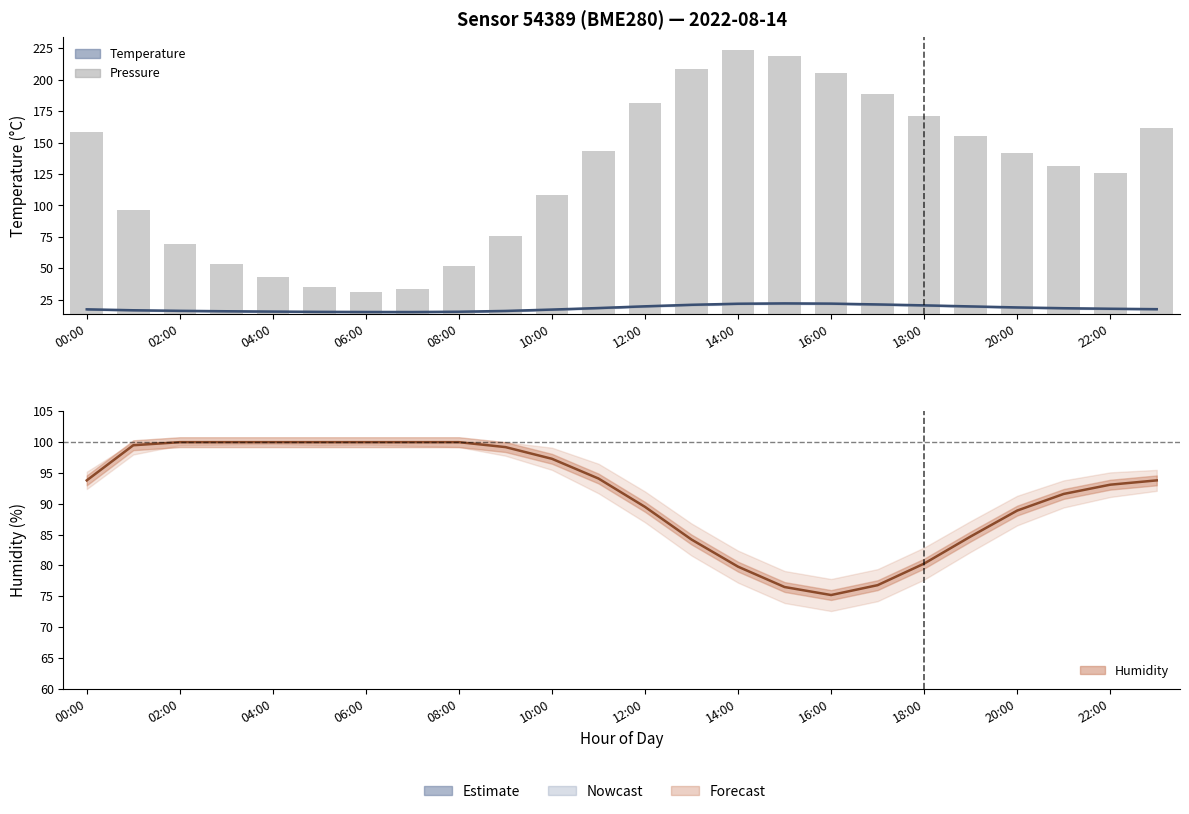

Are the bars horizontal?

No